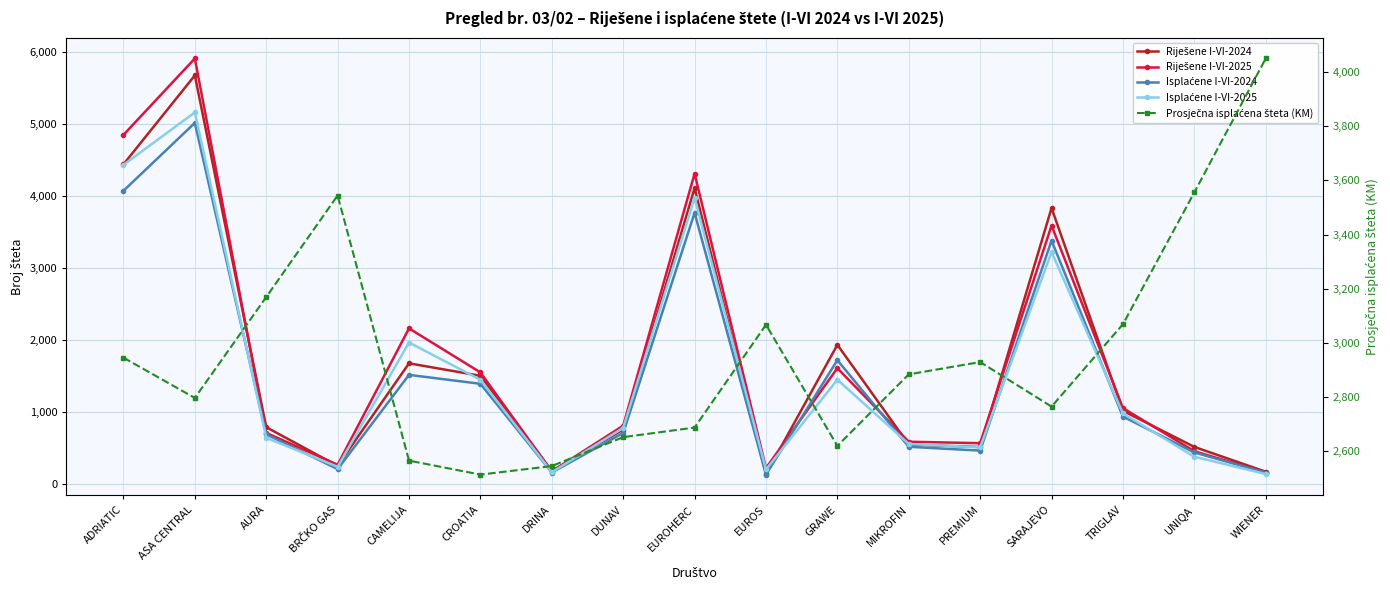

Is the value of Prosječna isplaćena šteta (KM) at GRAWE greater than the value of Isplaćene I-VI-2024 at ADRIATIC?

No